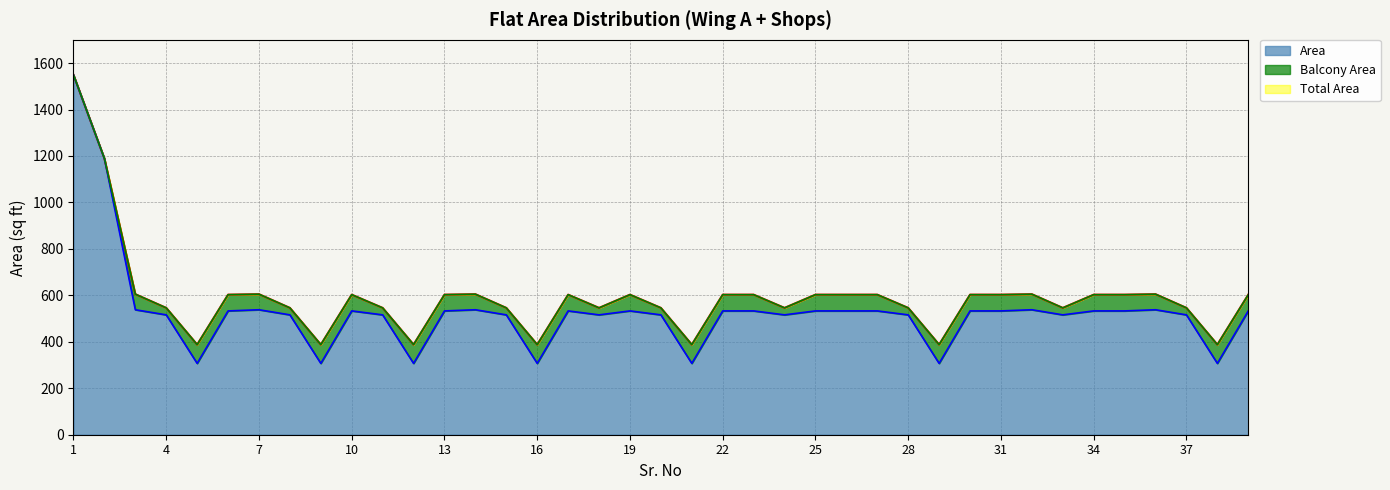

True or false: Area has more than 2 interior local peaks.

True